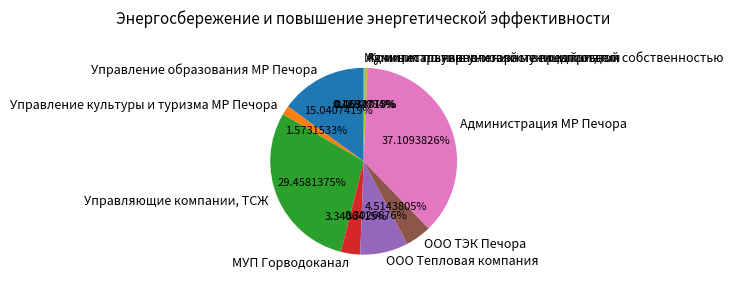

Which category has the biggest portion of the pie?

Администрация МР Печора